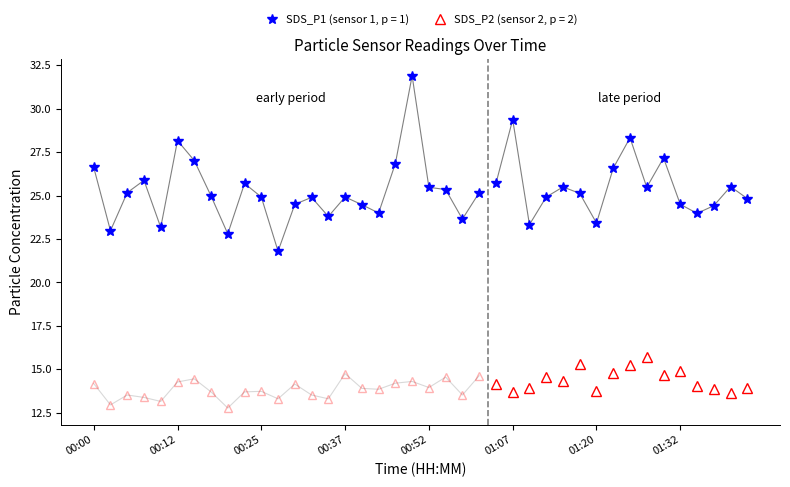

True or false: SDS_P2 and SDS_P1 cross at least once.

False